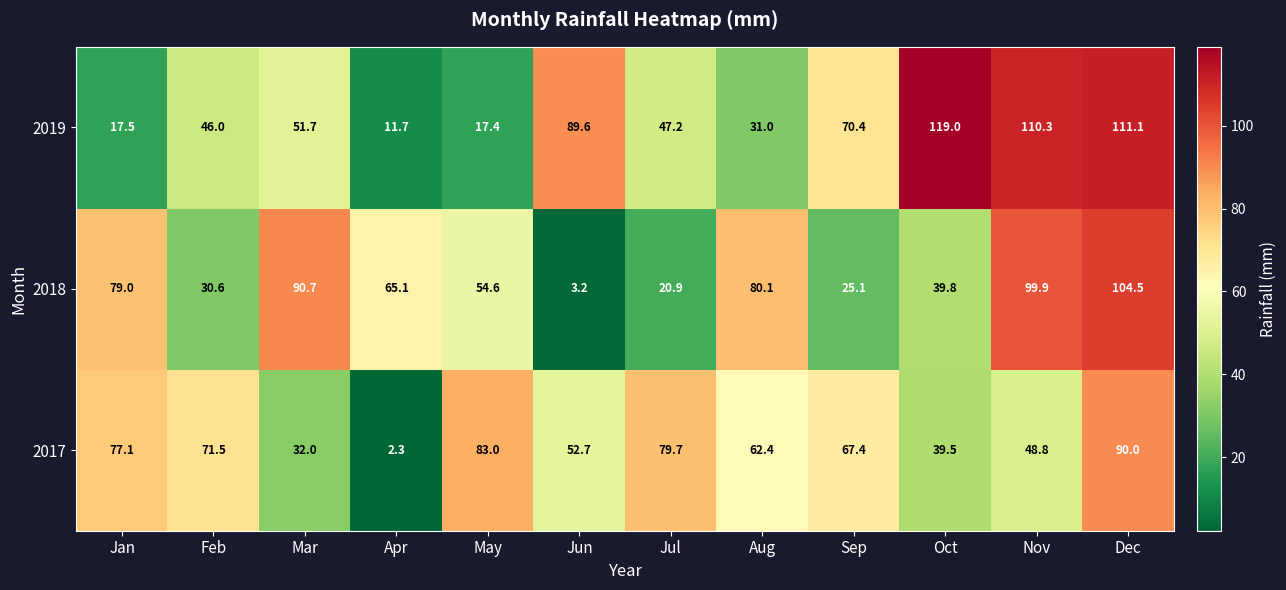

List the series in order of their overall mean, highest first.

2019, 2017, 2018